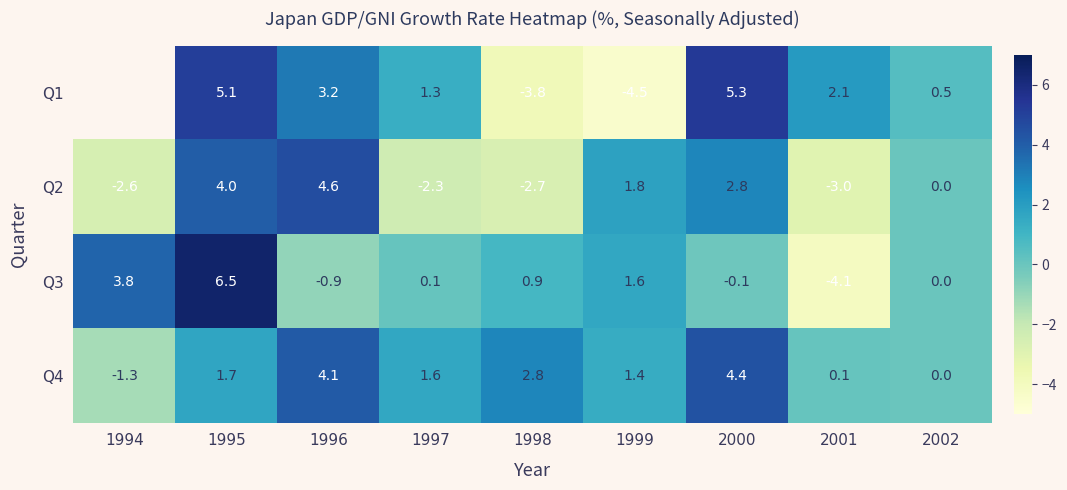

Which category has the highest value in the Q2 series?

1996